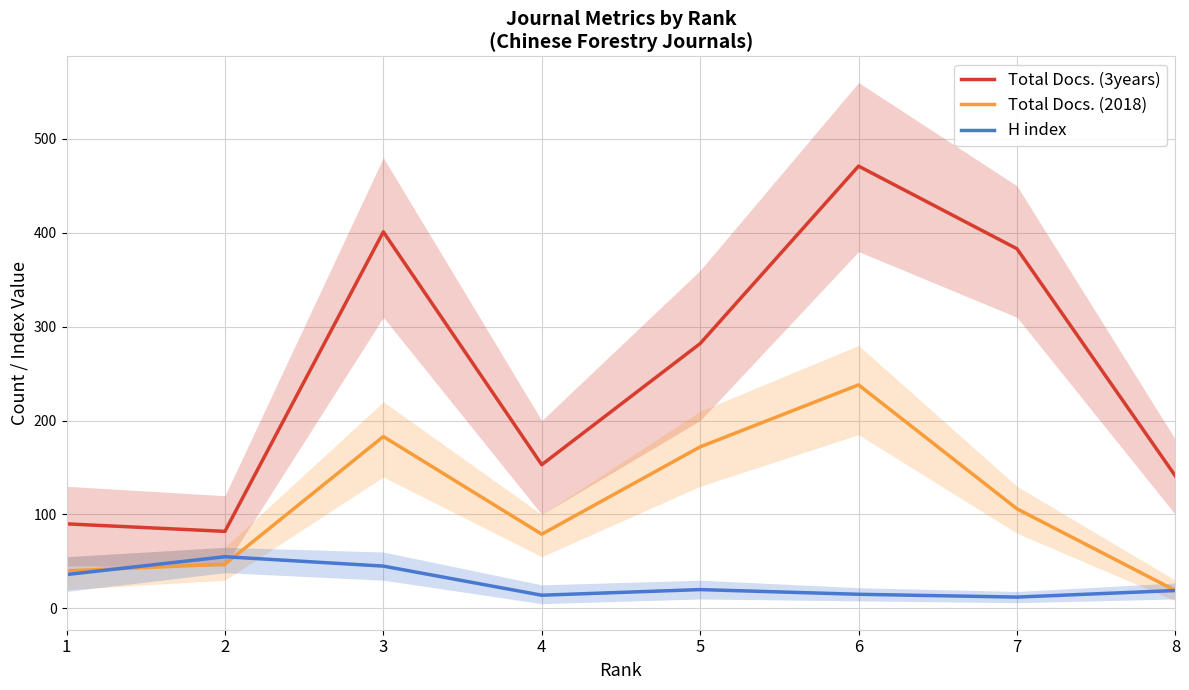

Where is the first local maximum for Total Docs. (3years)?

3